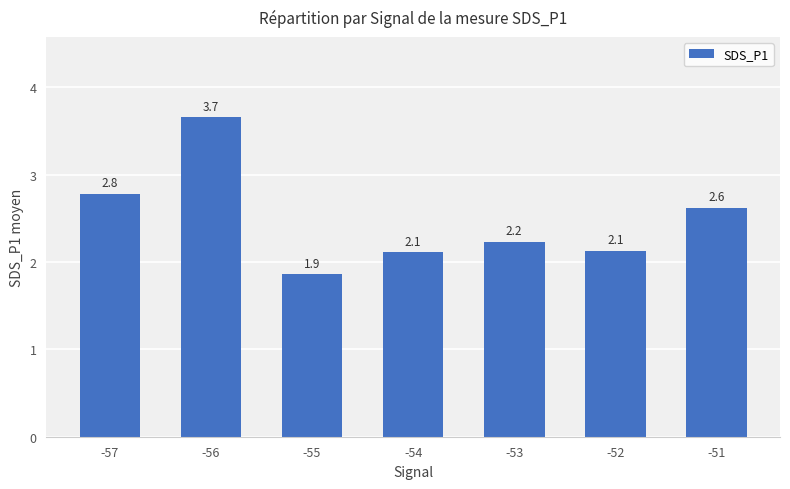

Does the chart contain stacked bars?

No